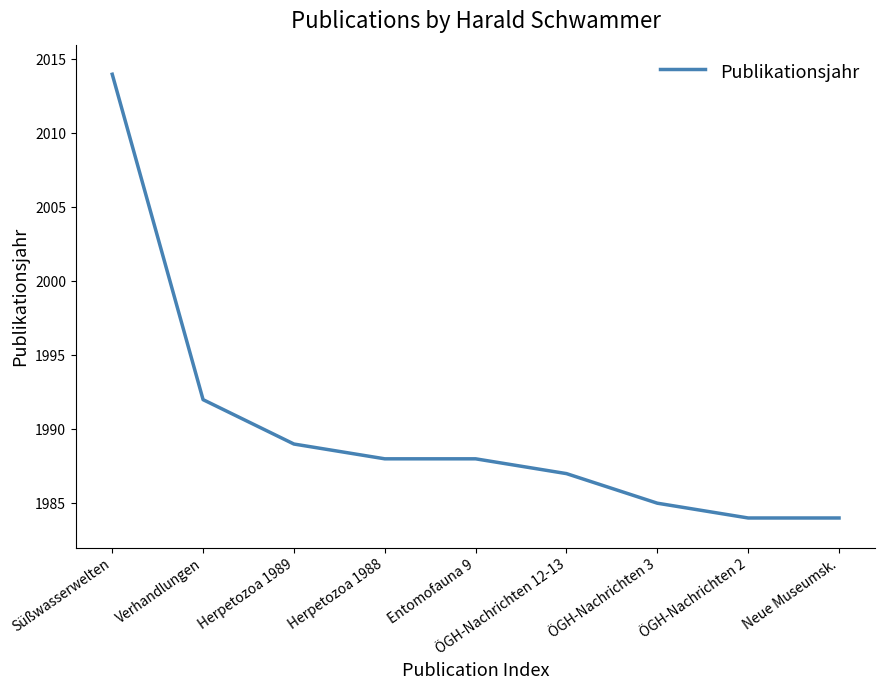

Reading right to left, transcribe all the data shown in this chart.

Neue Museumsk.=1984	ÖGH-Nachrichten 2=1984	ÖGH-Nachrichten 3=1985	ÖGH-Nachrichten 12-13=1987	Entomofauna 9=1988	Herpetozoa 1988=1988	Herpetozoa 1989=1989	Verhandlungen=1992	Süßwasserwelten=2014